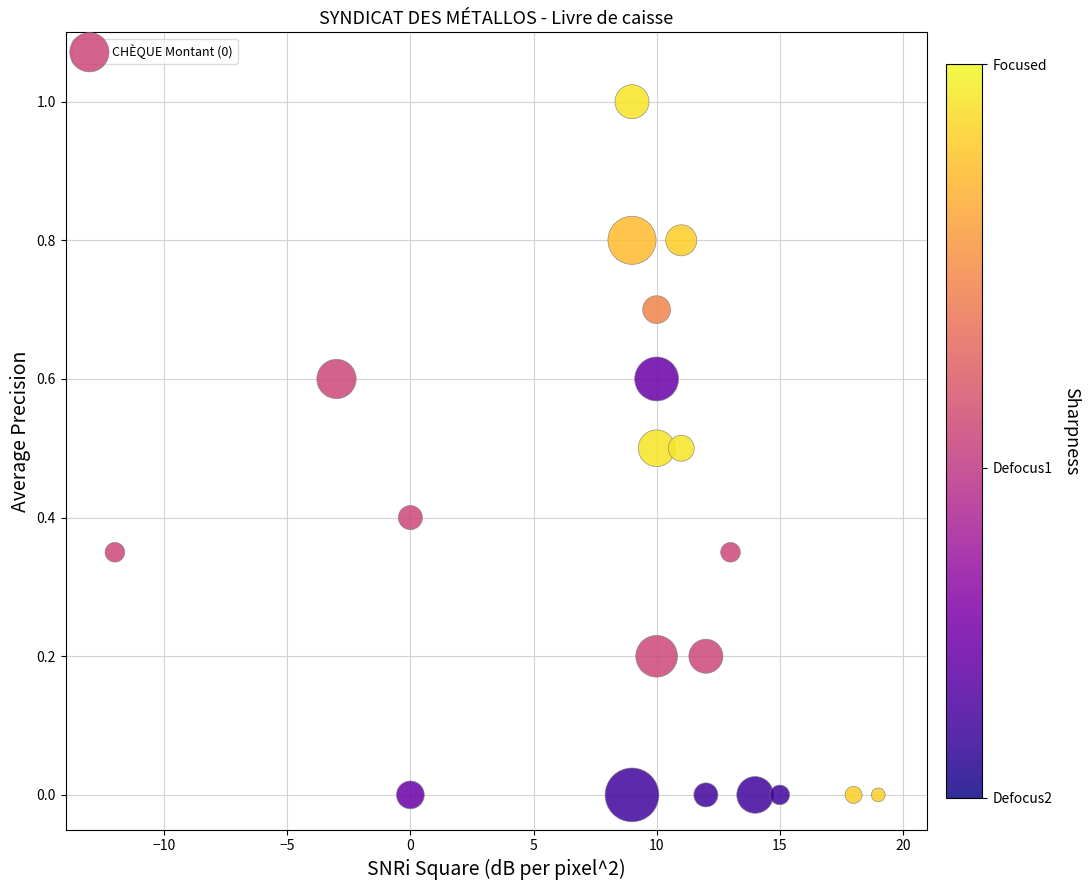

What is the range of X values (max minus min)?

31.0